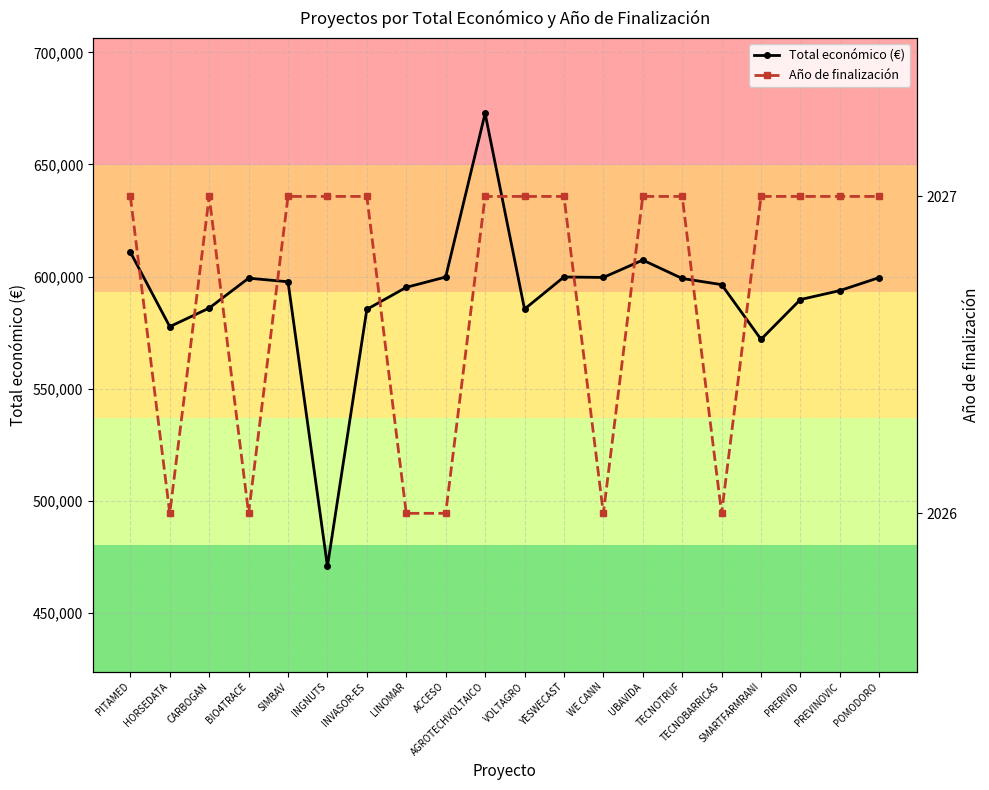

The Total económico (€) series shows 599779 at ACCESO. True or false?

True